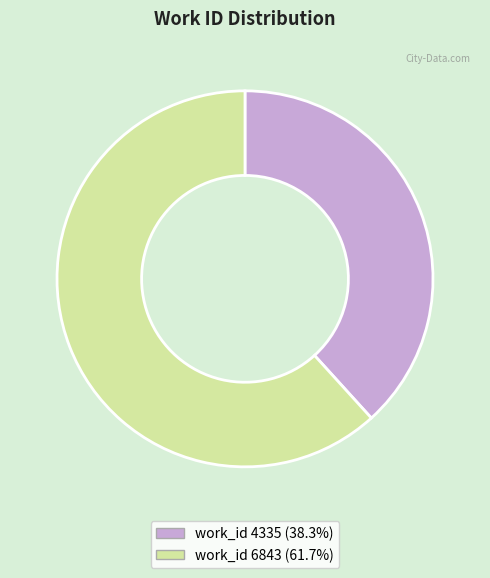

Is there a majority slice in this chart?

Yes